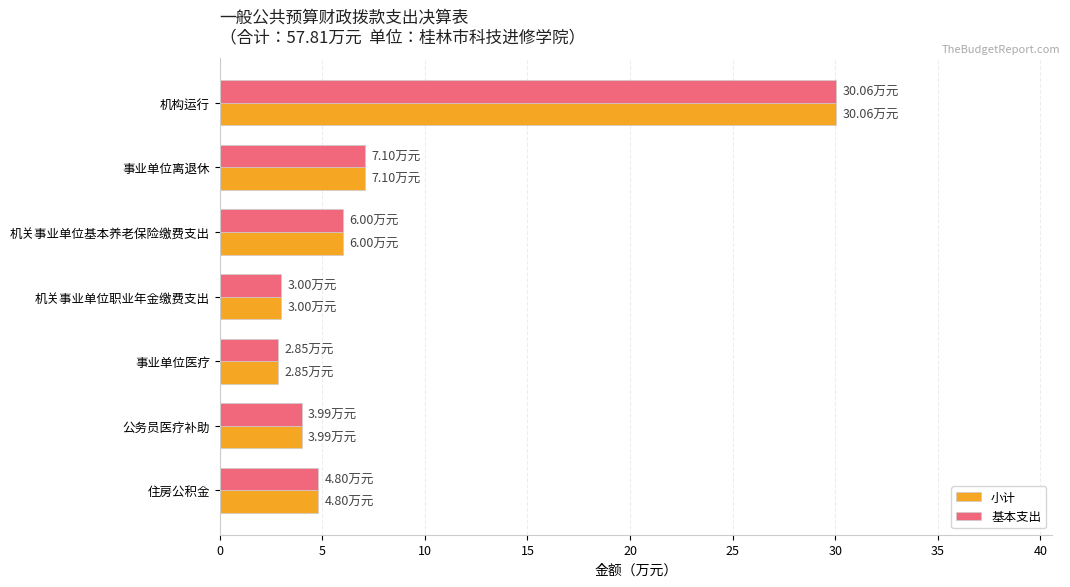

What is the sum of all 小计 values?

57.8